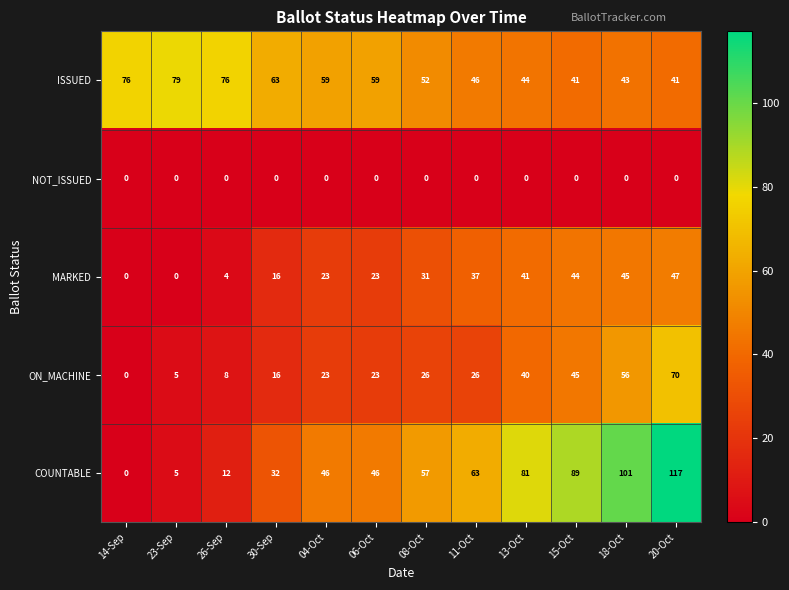

What is the maximum value for COUNTABLE?

117